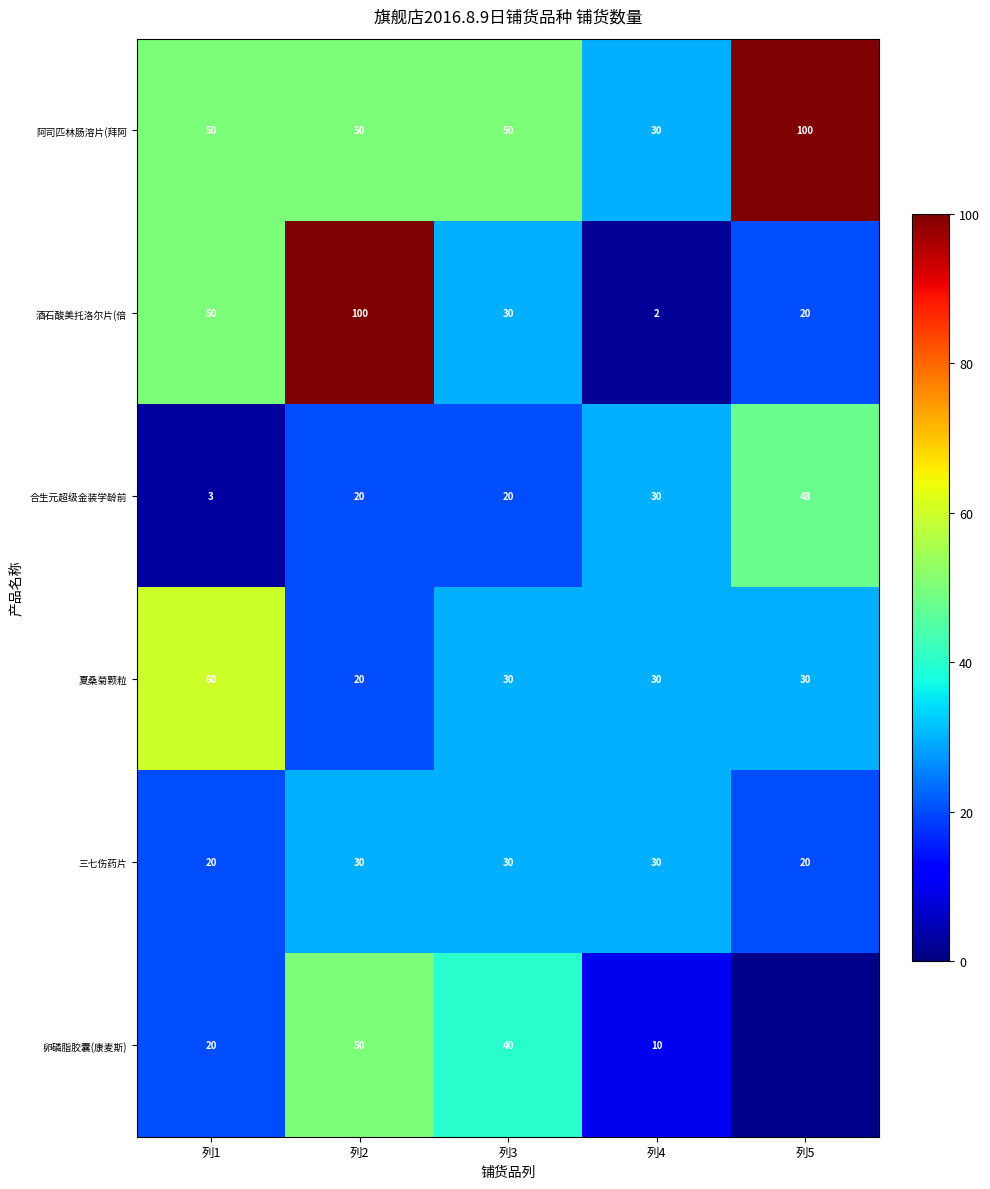

At which label is 酒石酸美托洛尔片(倍 closest to 51?

列1